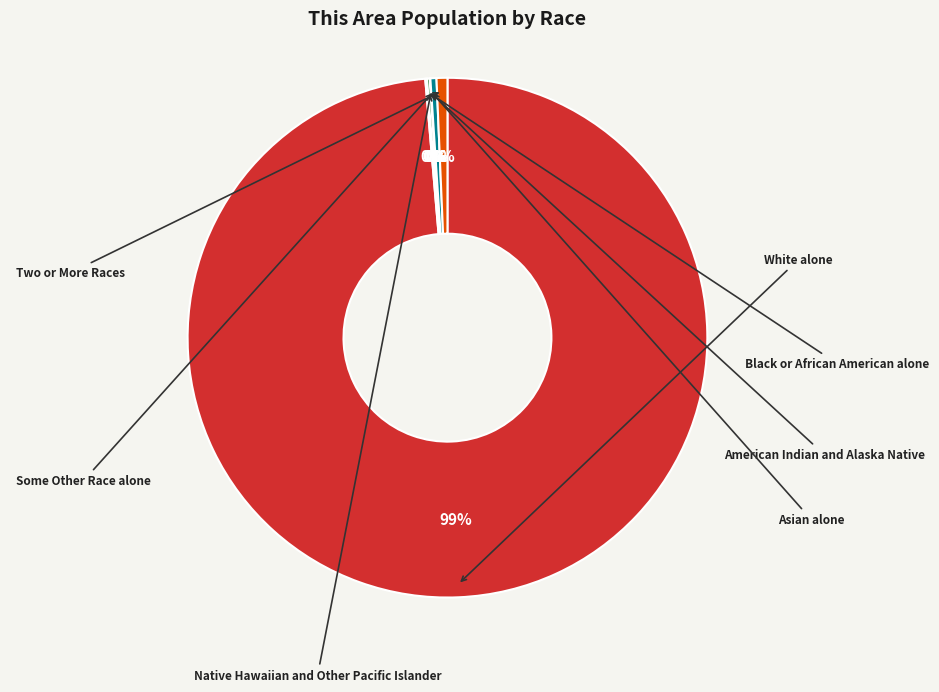

To the nearest percent, what is the average slice percentage?

14%